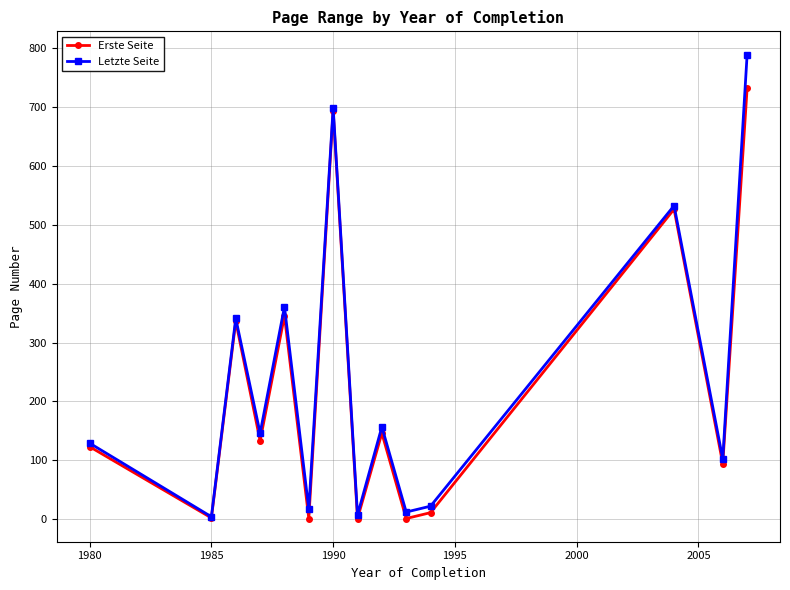

Which series has the largest range (max minus min)?

Letzte Seite